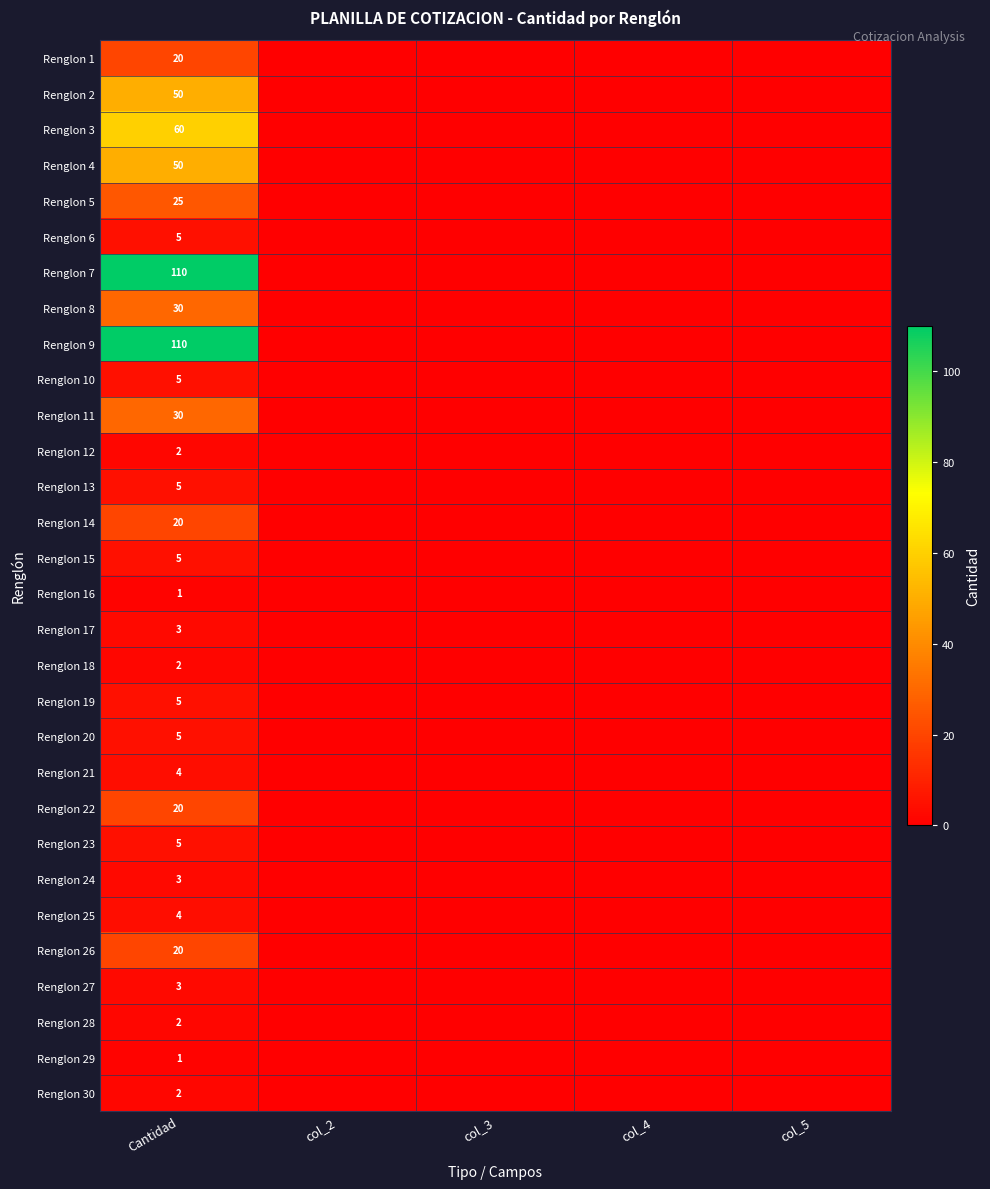

What is the total value across all series at Cantidad?

607